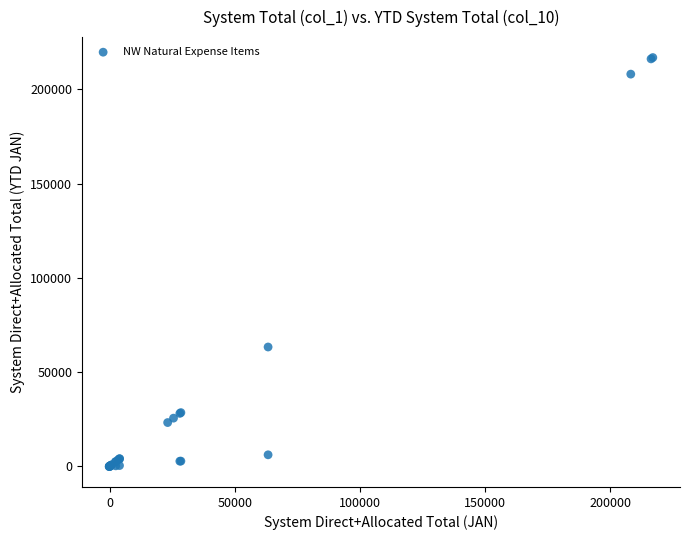

What Y value in the scatter plot is closest to 108402?

63306.8